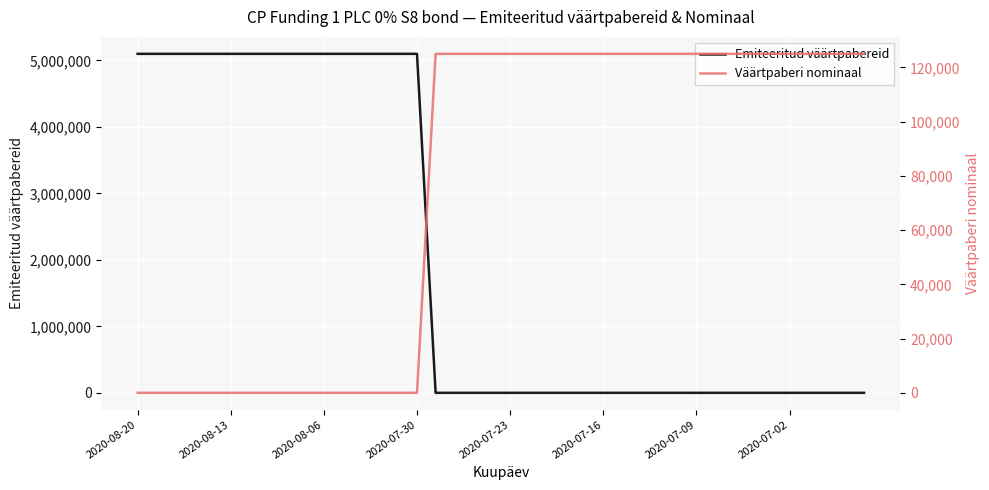

True or false: Emiteeritud väärtpabereid has more than 1 points higher than both neighbors.

False